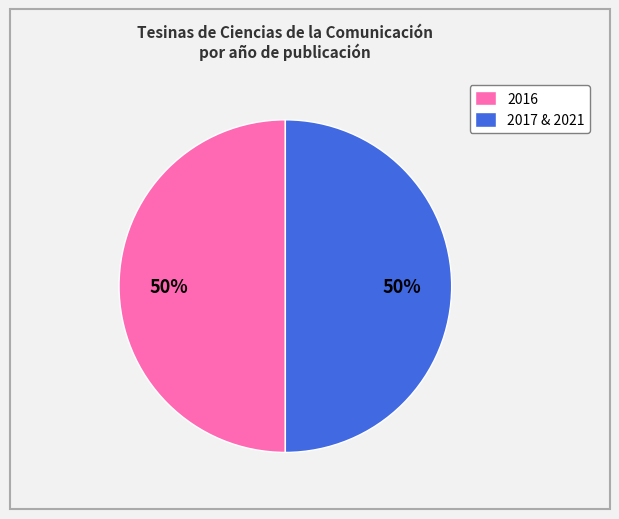

To the nearest percent, what percentage of the pie is 2017 & 2021?

50%